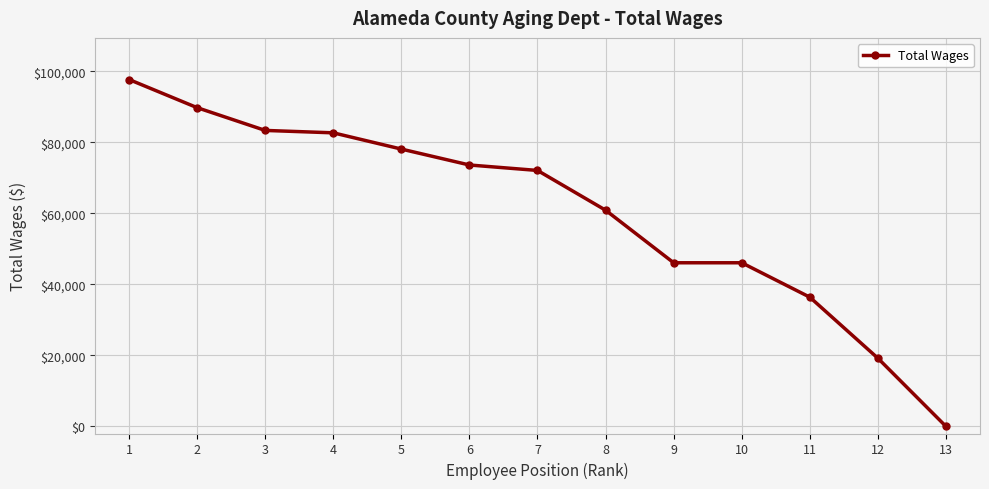

Does the chart have visible grid lines?

Yes